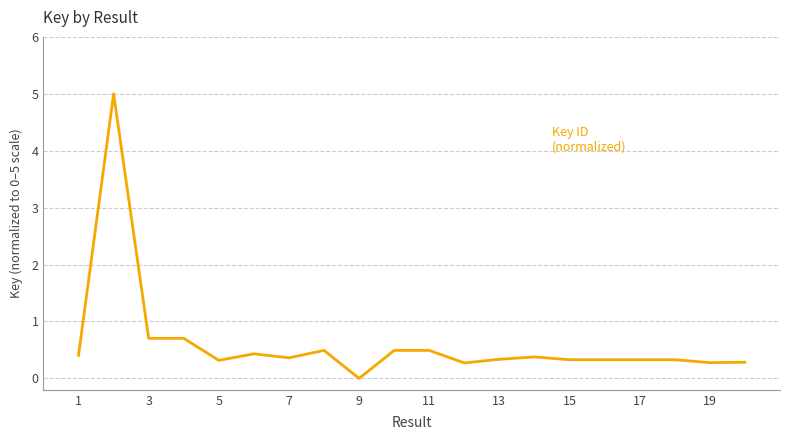

What is the average value?

0.6